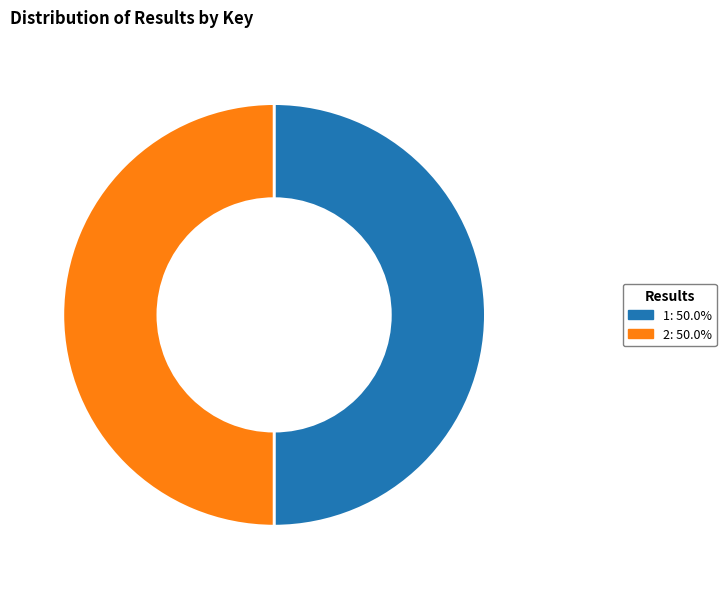

Combined, do 1 and 2 account for over 50%?

Yes